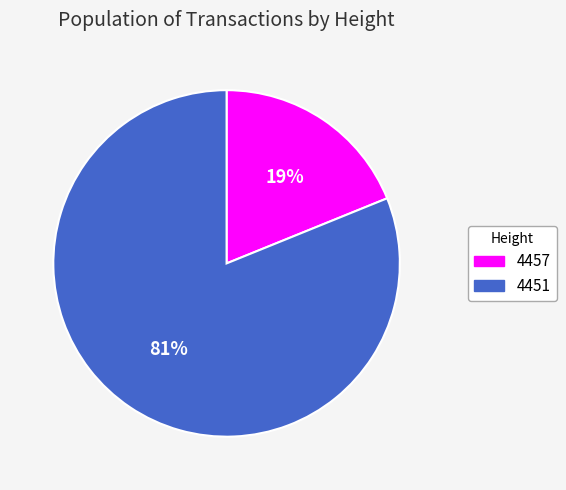

To the nearest percent, what percentage of the pie is 4457?

19%